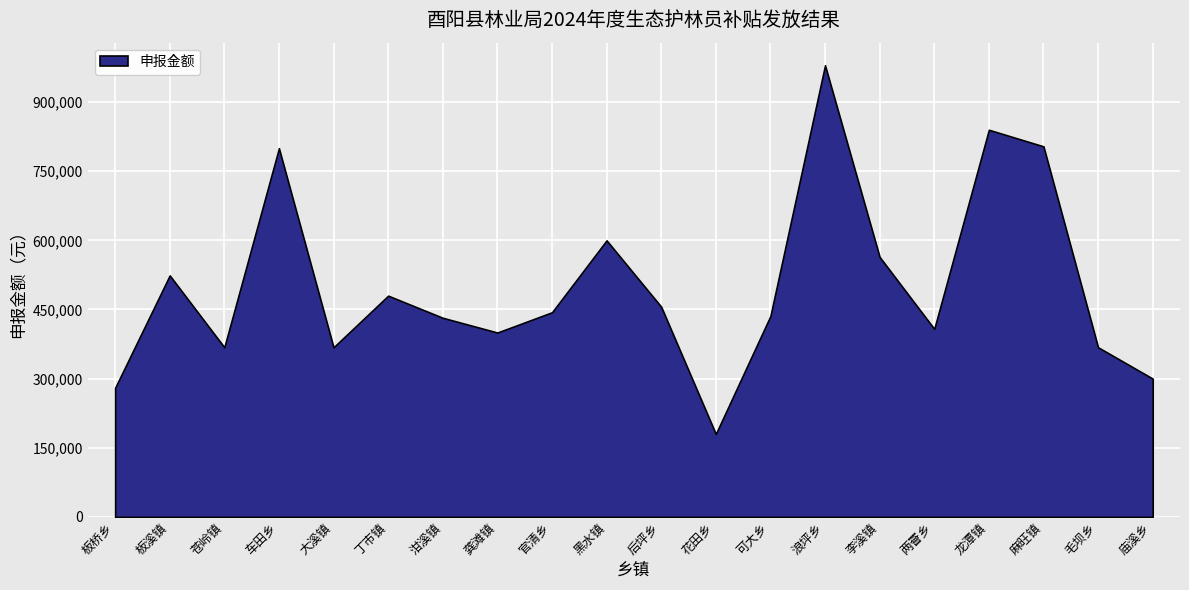

How many lines are shown in the chart?

1